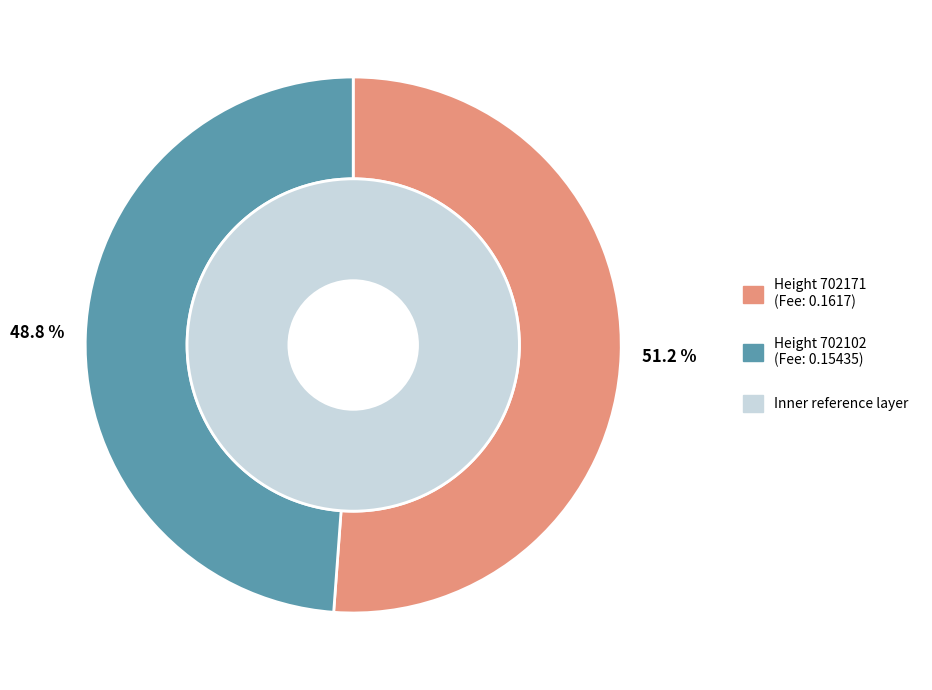

How many slices are in this pie chart?

2